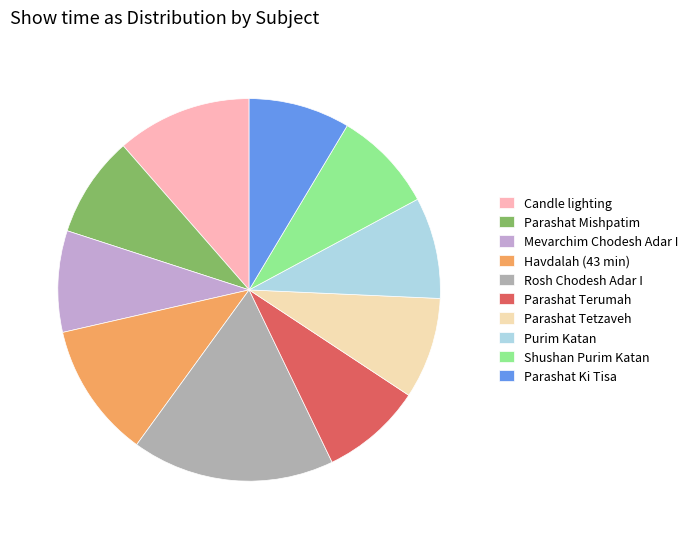

Do Candle lighting and Havdalah (43 min) together represent more than half of the pie?

No